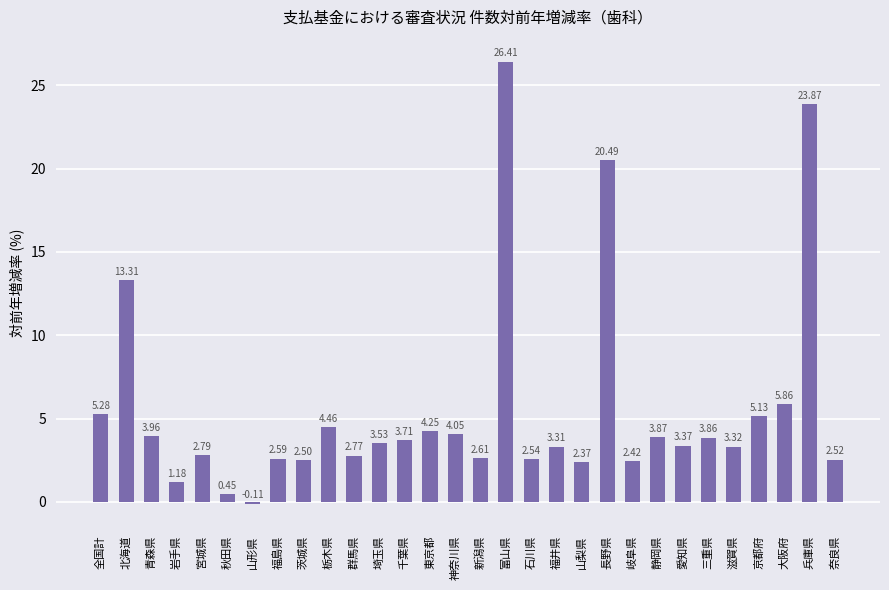

At which category does the chart reach its minimum across all series?

山形県